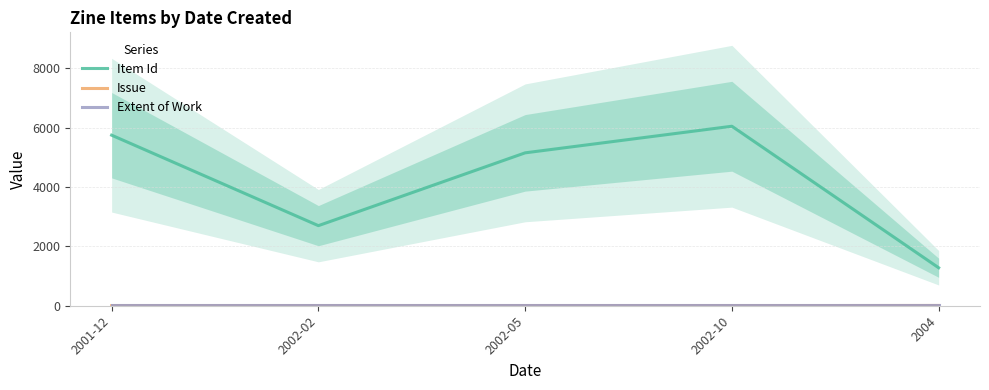

What is the value of the Issue point at the 3rd from the left?

4